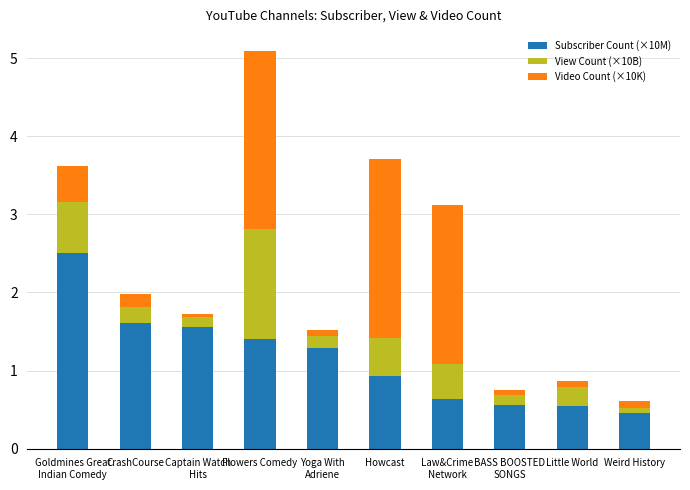

The value of Subscriber Count (×10M) at Weird History is 0.5. True or false?

True